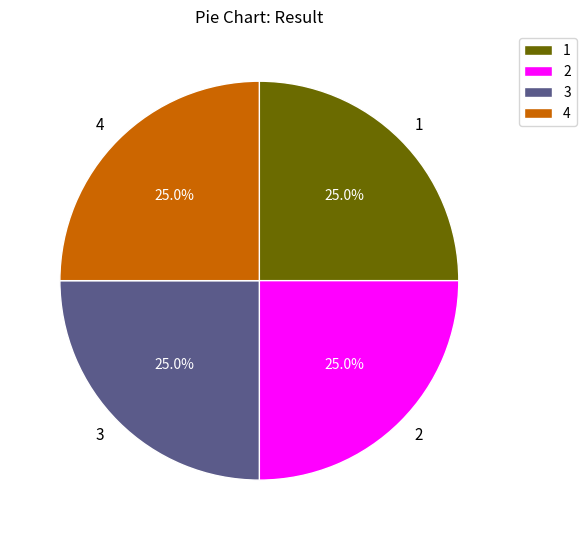

To the nearest percent, what is the combined percentage of 4 and 1?

50%